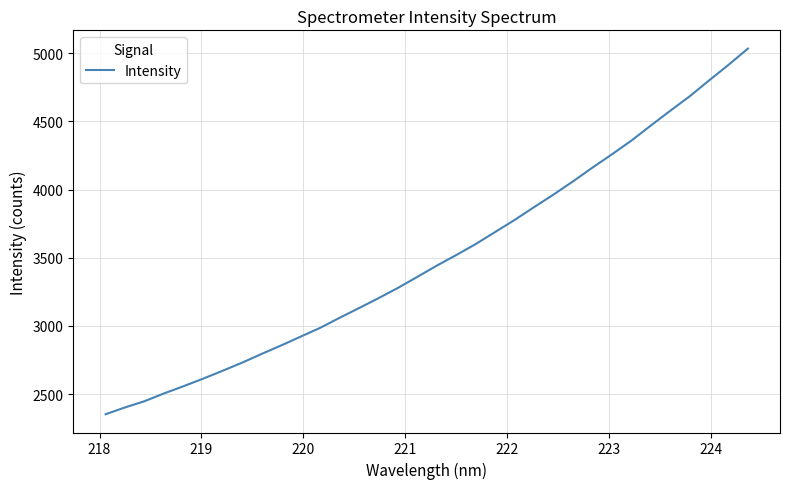

What is the minimum value shown in the chart?

2352.6